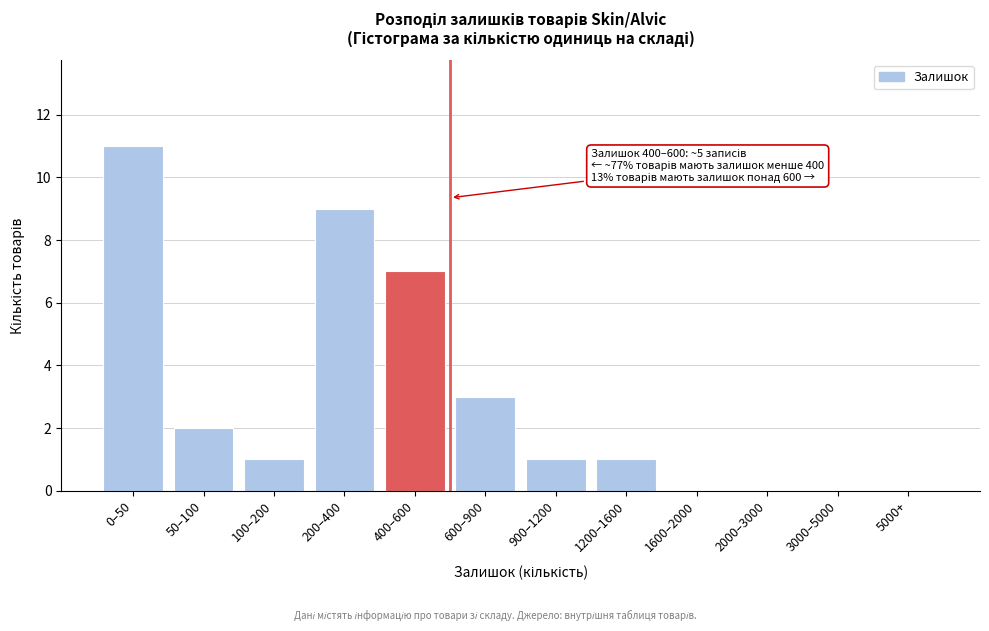

Reading right to left, transcribe all the data shown in this chart.

5000+=0	3000–5000=0	2000–3000=0	1600–2000=0	1200–1600=1	900–1200=1	600–900=3	400–600=7	200–400=9	100–200=1	50–100=2	0–50=11